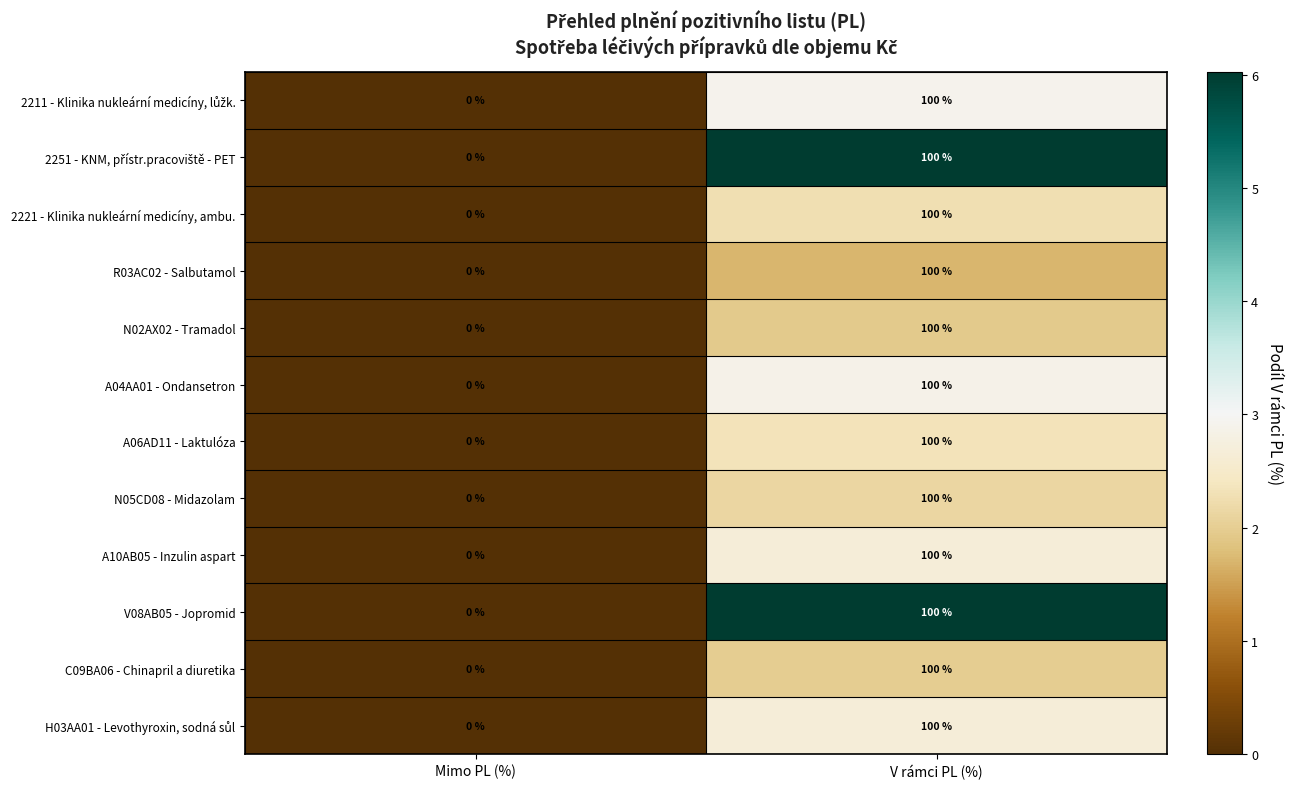

Count the number of data series in this chart.

12